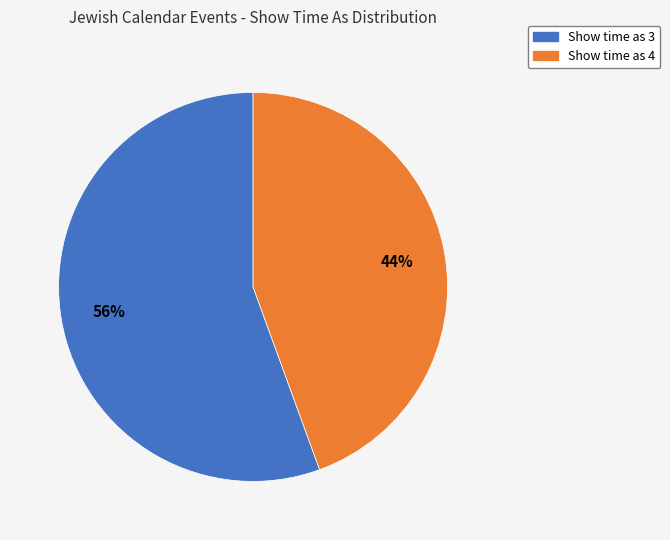

Which category has the biggest portion of the pie?

Show time as 3